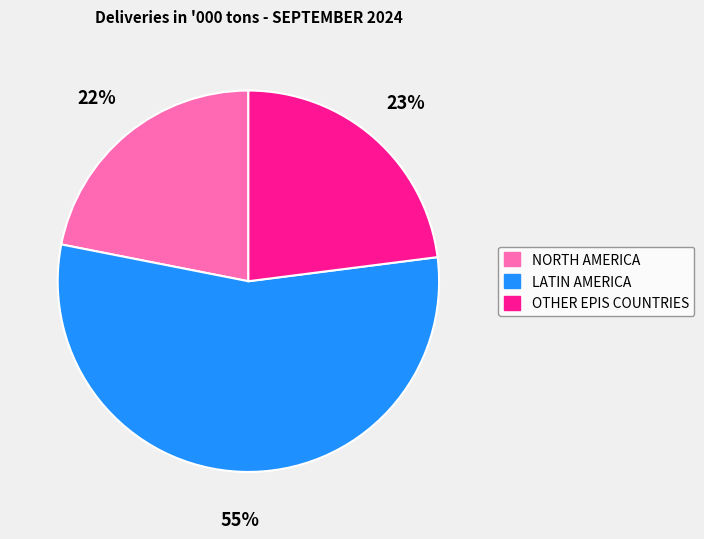

Rank the categories by value from highest to lowest.

LATIN AMERICA, OTHER EPIS COUNTRIES, NORTH AMERICA